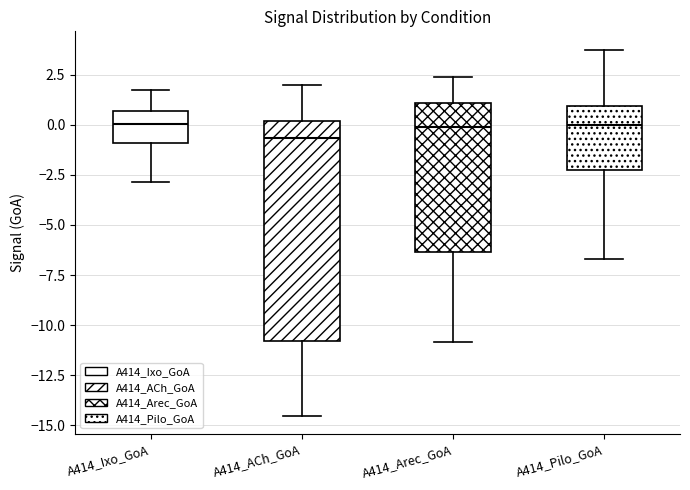

Reading left to right, read every box against the y-axis: the position of its median line, the range the box covers, and the ends of its whiskers. The values are not printed on the chart, so give them approximately, as read against the axis.

A414_Ixo_GoA: median 0.0, box -1.0 to 0.5, whiskers -3.0 to 1.5
A414_ACh_GoA: median -0.5, box -11.0 to 0.0, whiskers -14.5 to 2.0
A414_Arec_GoA: median 0.0, box -6.5 to 1.0, whiskers -11.0 to 2.5
A414_Pilo_GoA: median 0.0, box -2.0 to 1.0, whiskers -6.5 to 3.5